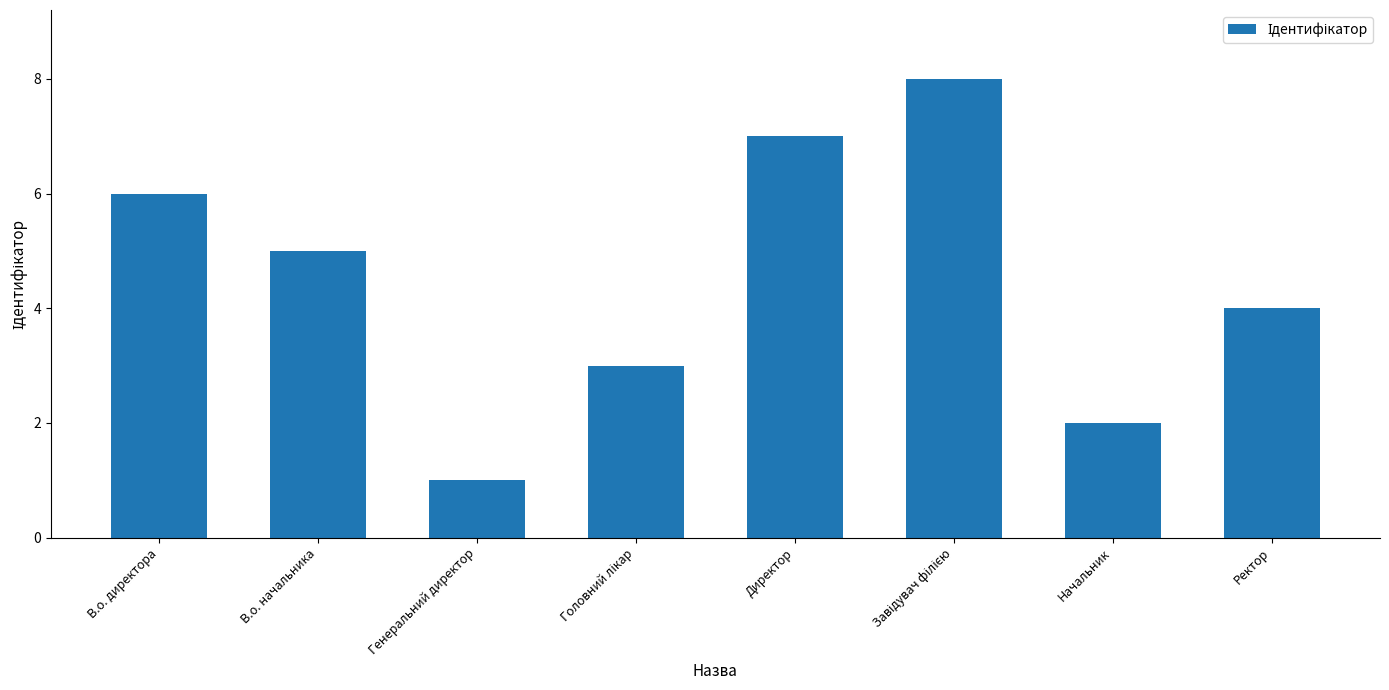

What is the maximum value shown in the chart?

8